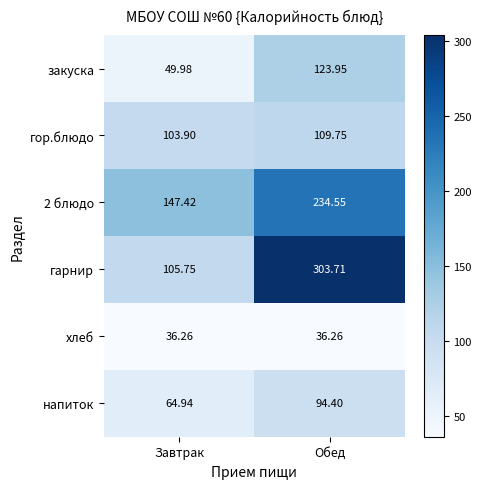

At how many categories does at least one series exceed 149?

1